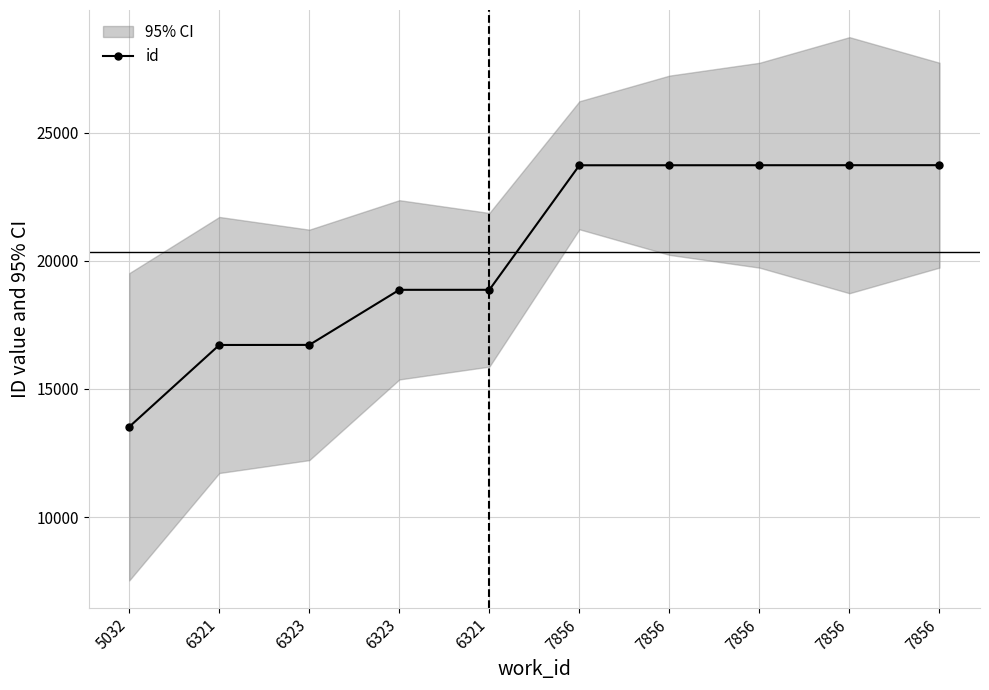

Between 6321 and 6321, which is larger?

6321